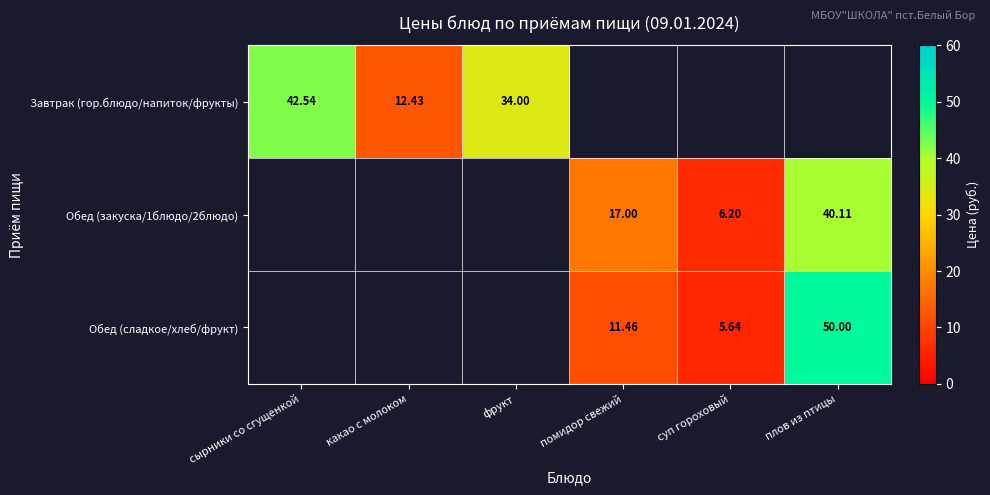

Count the number of categories in the chart.

6